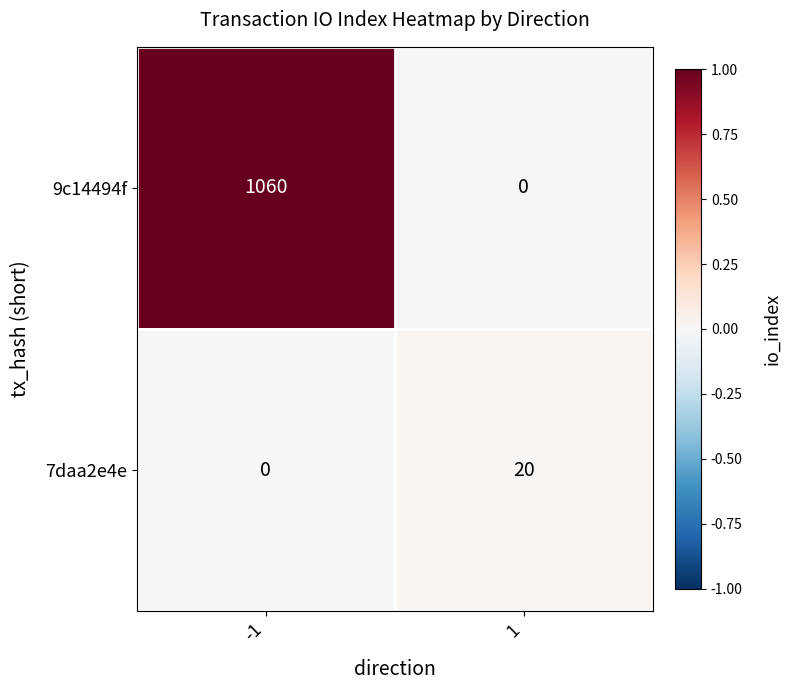

Read the 9c14494f value at -1, to the nearest 10.

1060